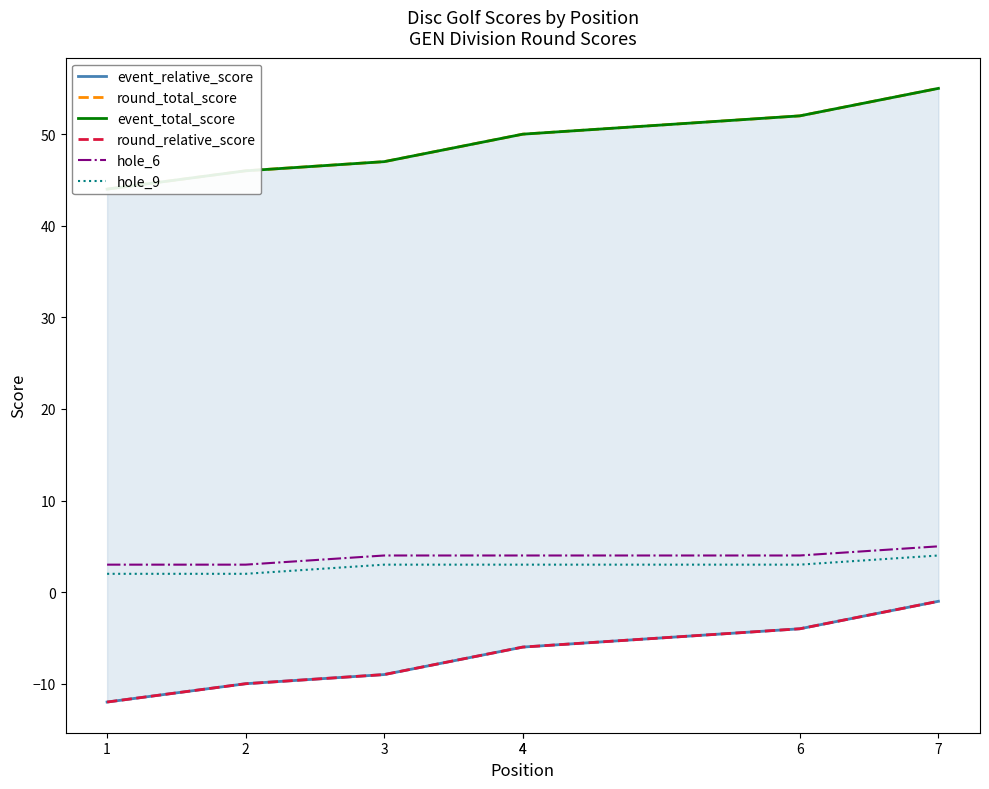

Count the number of data series in this chart.

6